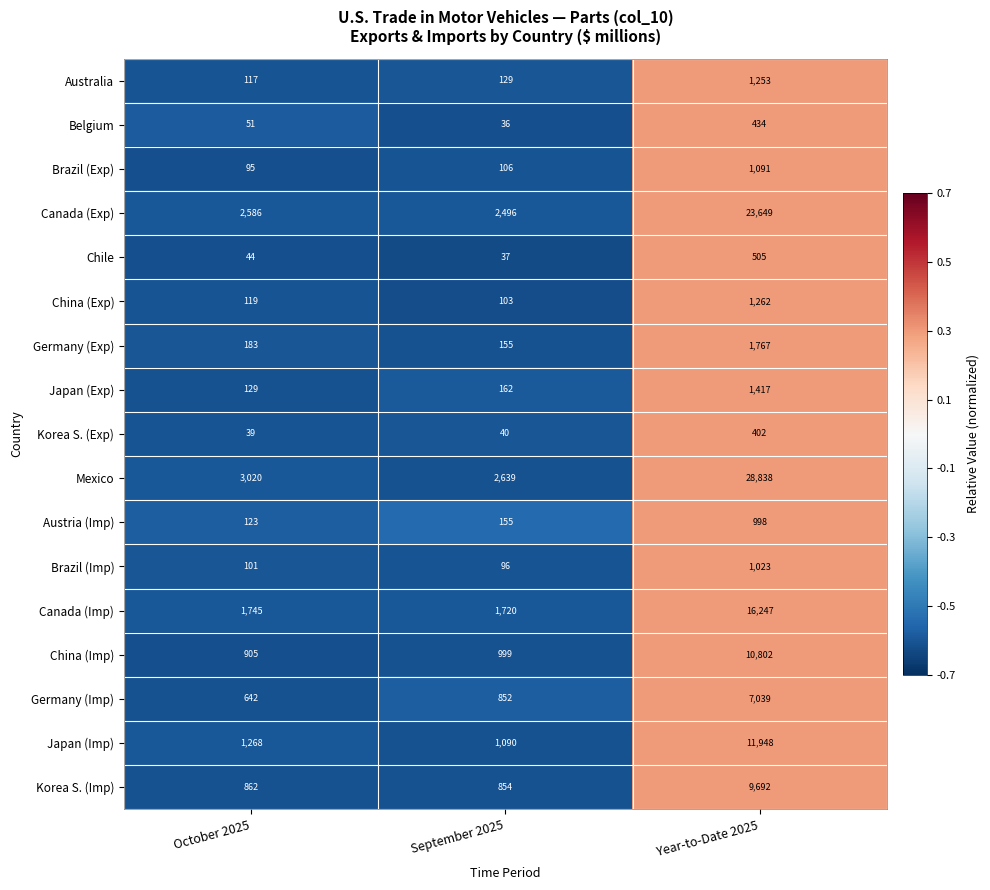

At which label does Belgium reach its minimum?

September 2025